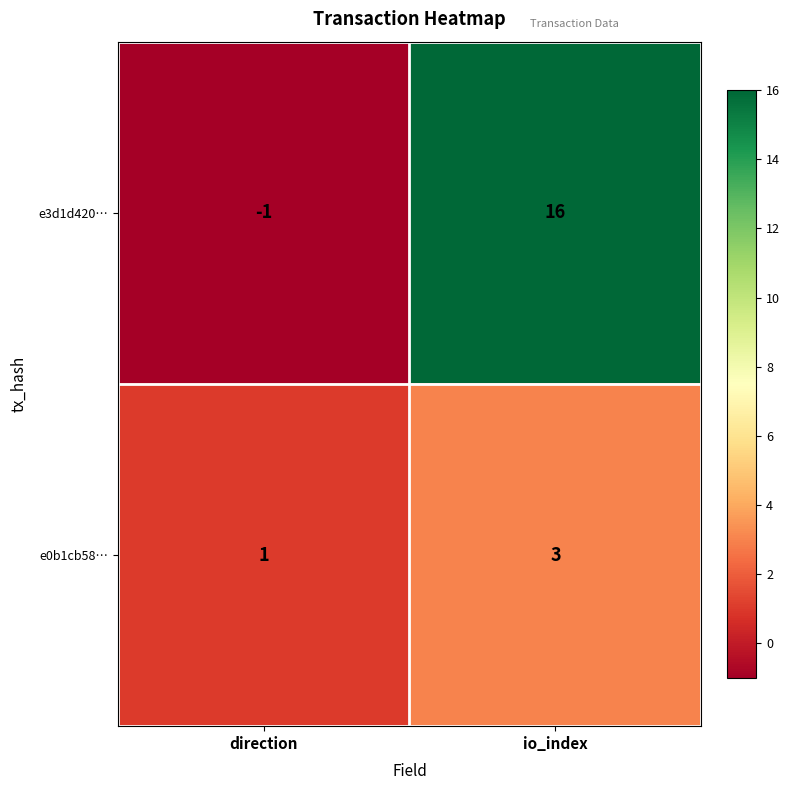

What is the sum of the e0b1cb58… values at io_index and direction?

4